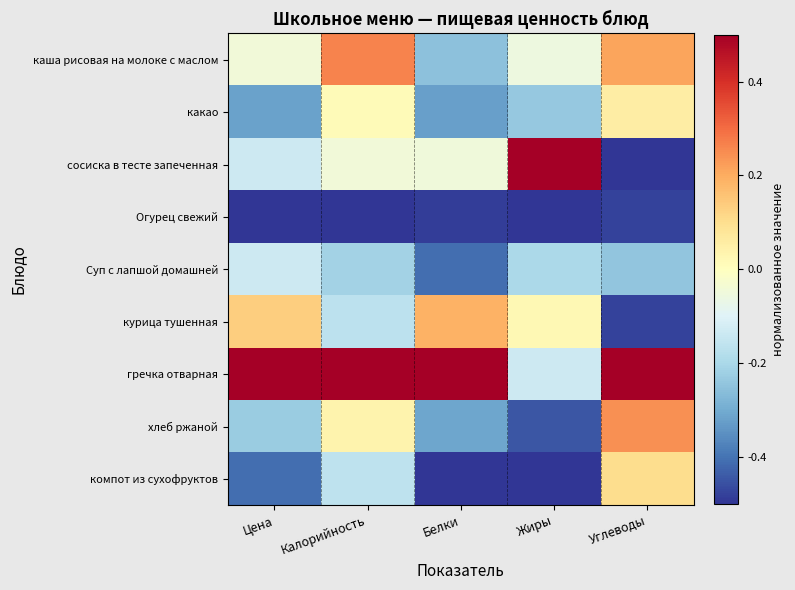

At how many categories does at least one series exceed 0?

5